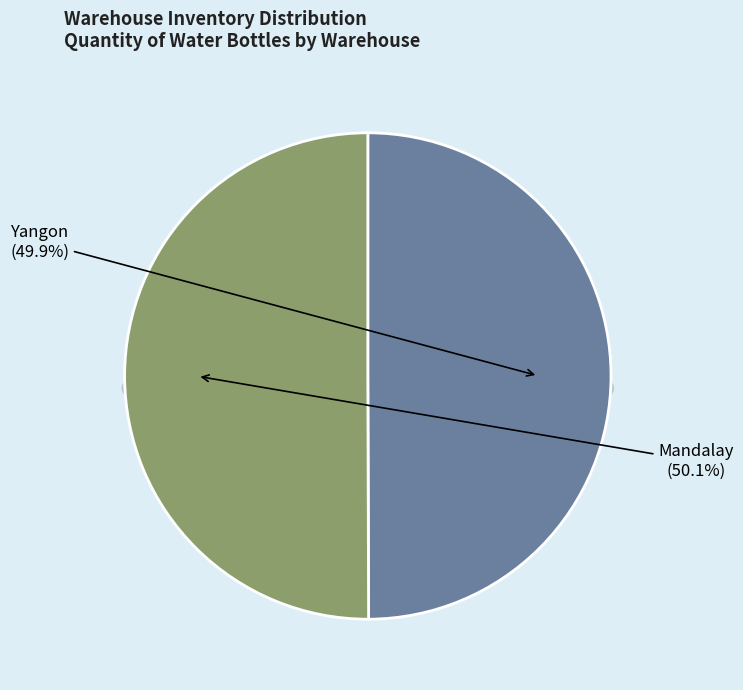

Which category has the biggest portion of the pie?

Mandalay